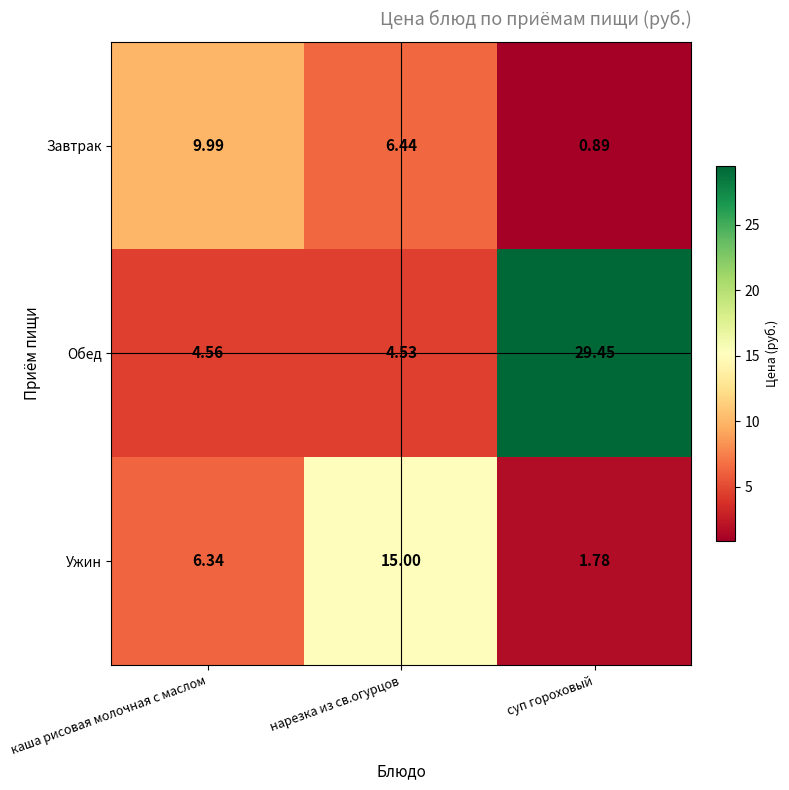

Which label corresponds to the smallest value in the chart?

суп гороховый